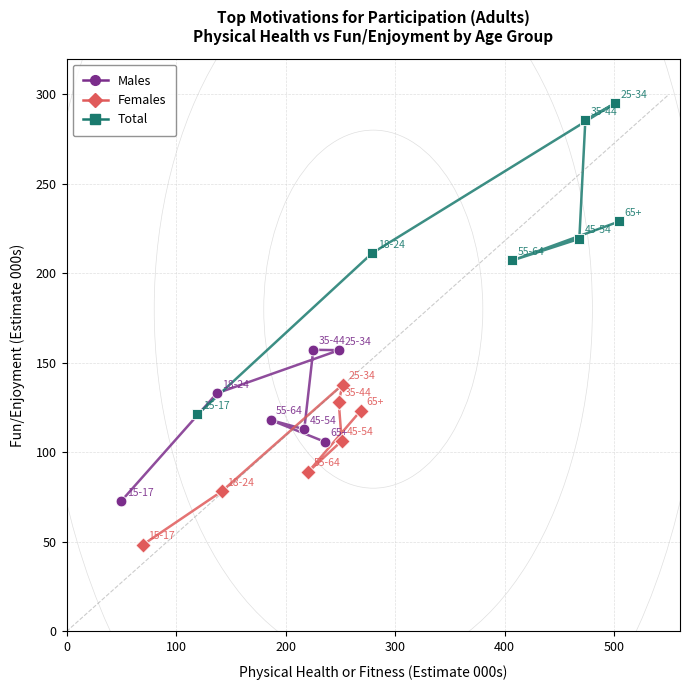

Which series contains the lowest Y value?

Females